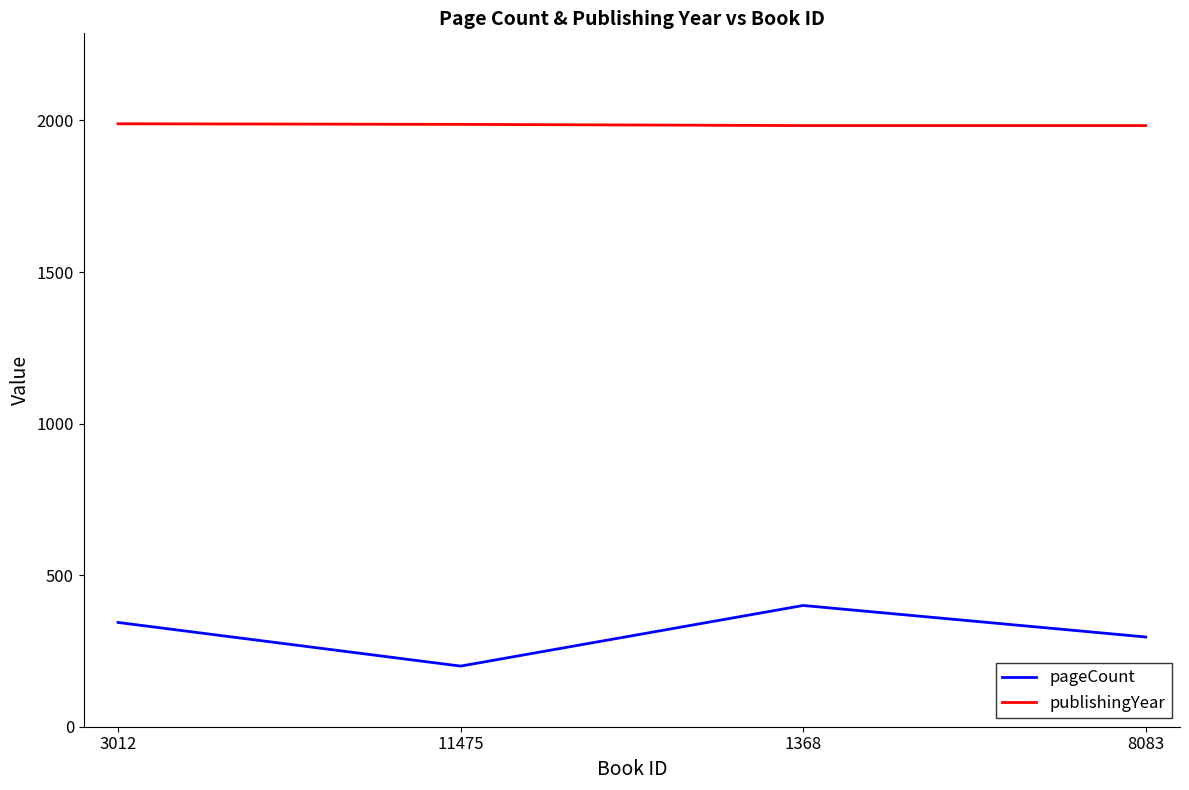

Which series has the largest total across all categories?

publishingYear